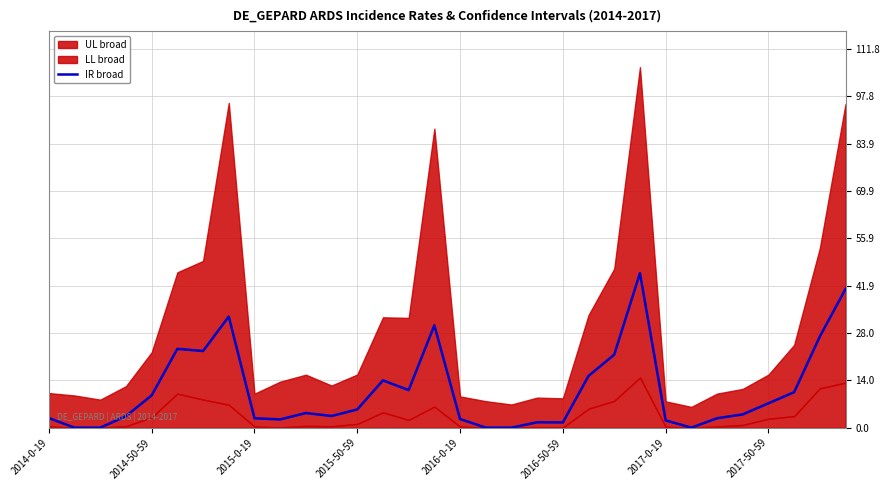

True or false: IR broad has a value of 9.6 at 2014-50-59.

True